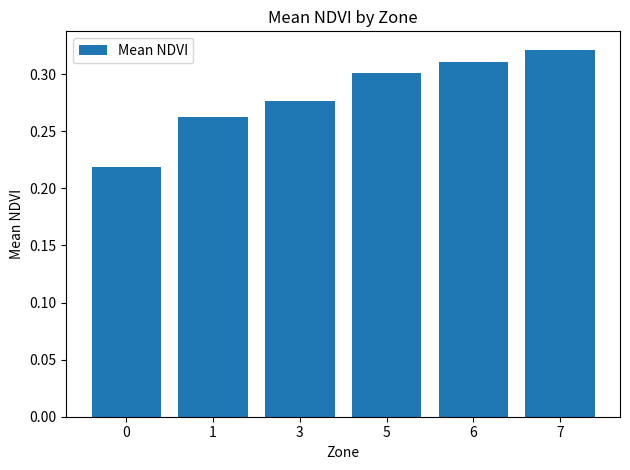

Rank the categories by value from lowest to highest.

0, 1, 3, 5, 6, 7